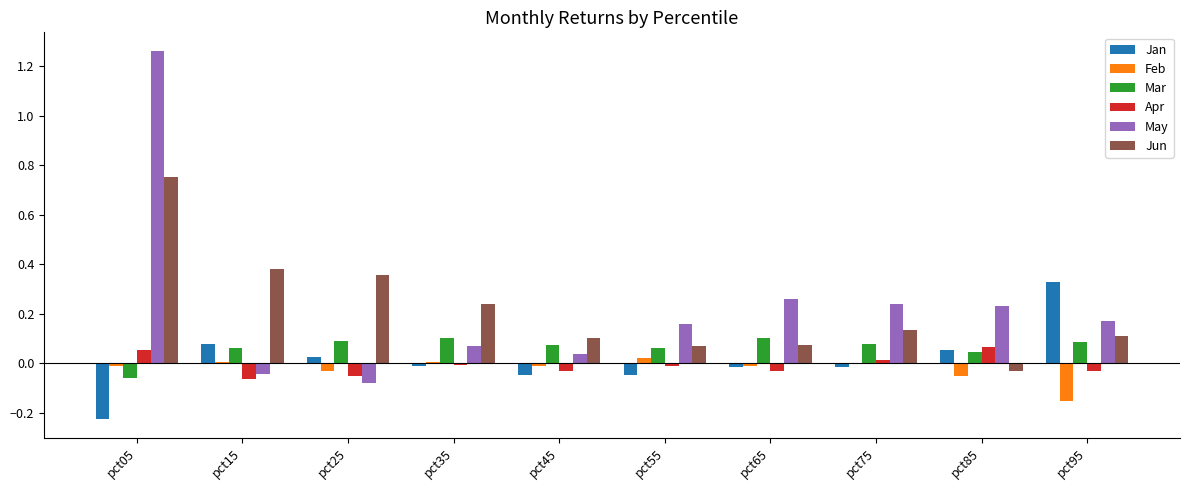

Which series changed the most between pct05 and pct85?

May